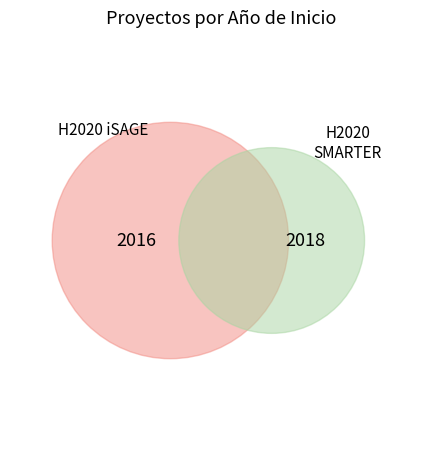

How many segments does this pie chart have?

2